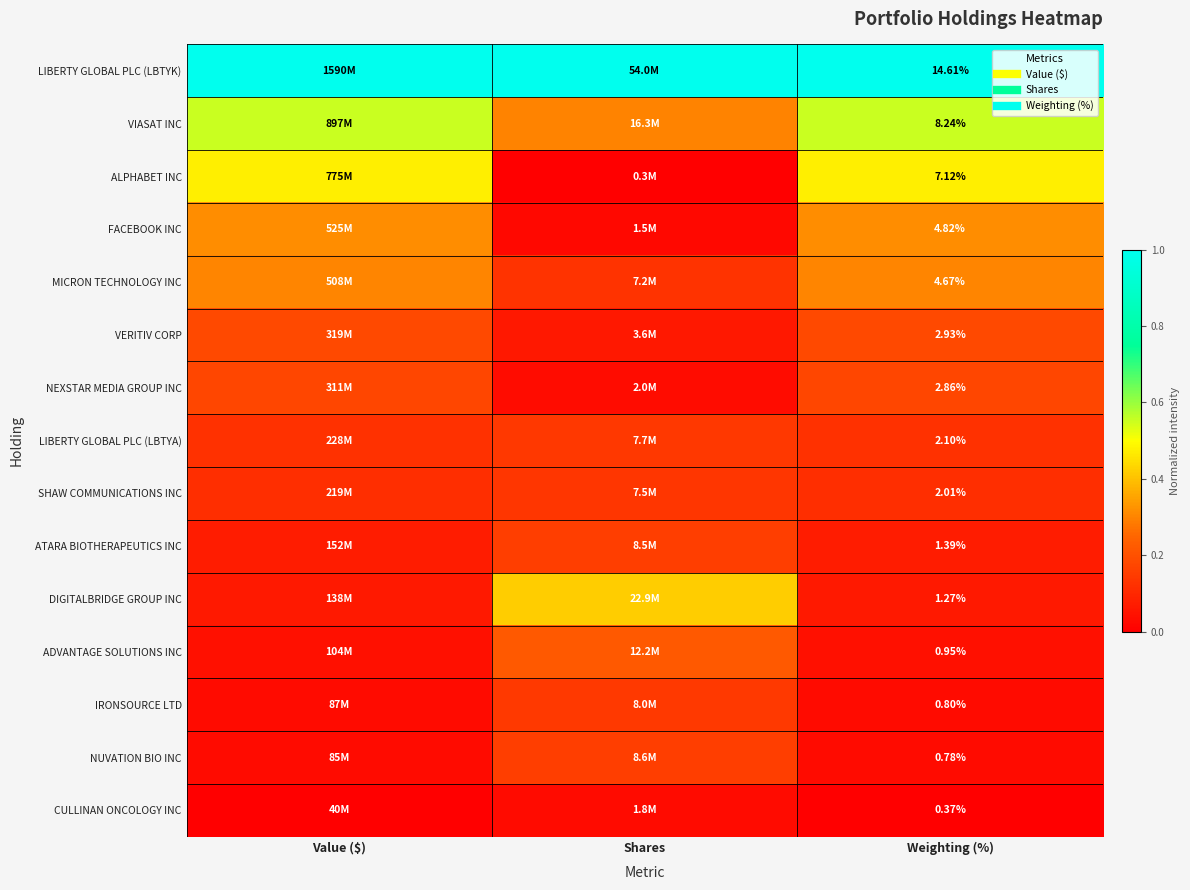

At Weighting (%), list the series in order from largest to smallest.

LIBERTY GLOBAL PLC (LBTYK), VIASAT INC, ALPHABET INC, FACEBOOK INC, MICRON TECHNOLOGY INC, VERITIV CORP, NEXSTAR MEDIA GROUP INC, LIBERTY GLOBAL PLC (LBTYA), SHAW COMMUNICATIONS INC, ATARA BIOTHERAPEUTICS INC, DIGITALBRIDGE GROUP INC, ADVANTAGE SOLUTIONS INC, IRONSOURCE LTD, NUVATION BIO INC, CULLINAN ONCOLOGY INC